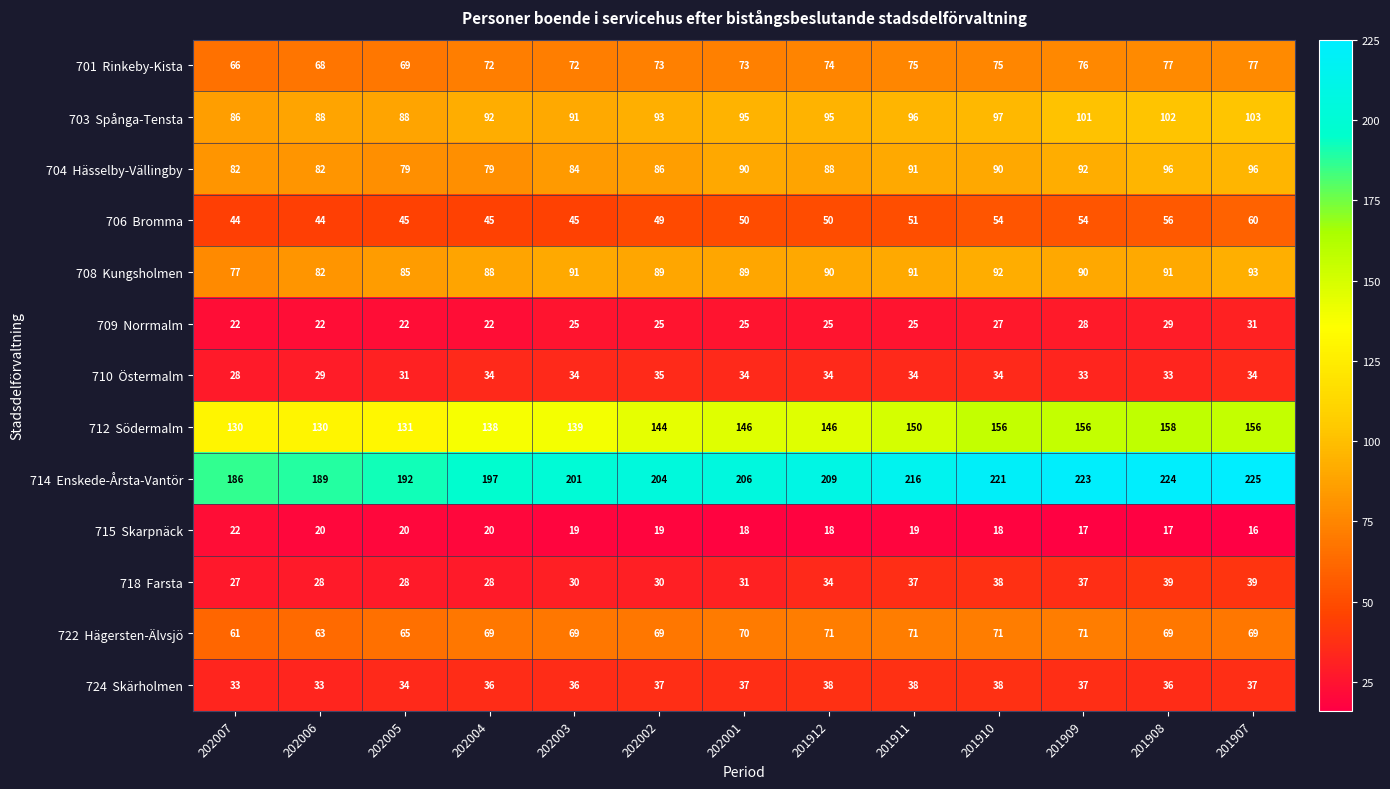

Which category has the highest value across all series?

201907